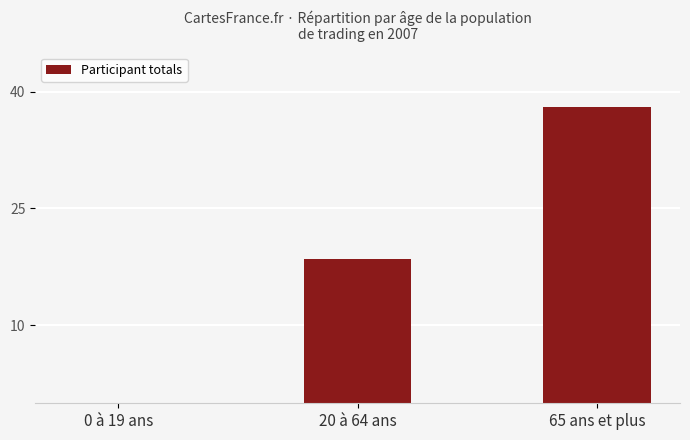

What is the average value?

18.8